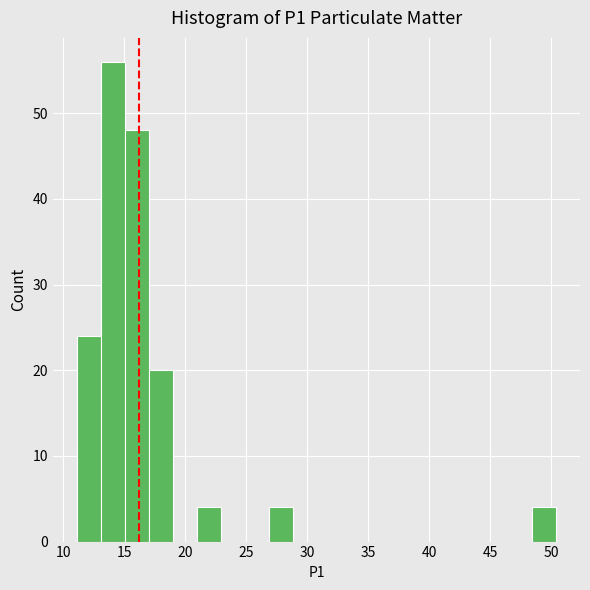

Read against the x-axis, roughly where is the centre of the tallest bar?

14.0